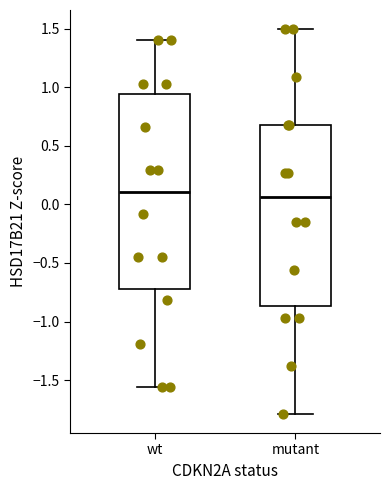

Reading left to right, read every box against the y-axis: the position of its median line, the range the box covers, and the ends of its whiskers. The values are not printed on the chart, so give them approximately, as read against the axis.

wt: median 0.10, box -0.75 to 0.95, whiskers -1.55 to 1.40
mutant: median 0.05, box -0.85 to 0.65, whiskers -1.80 to 1.50